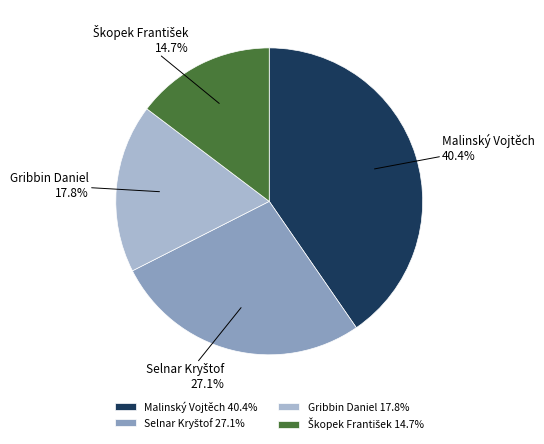

Is Gribbin Daniel the majority of the pie?

No